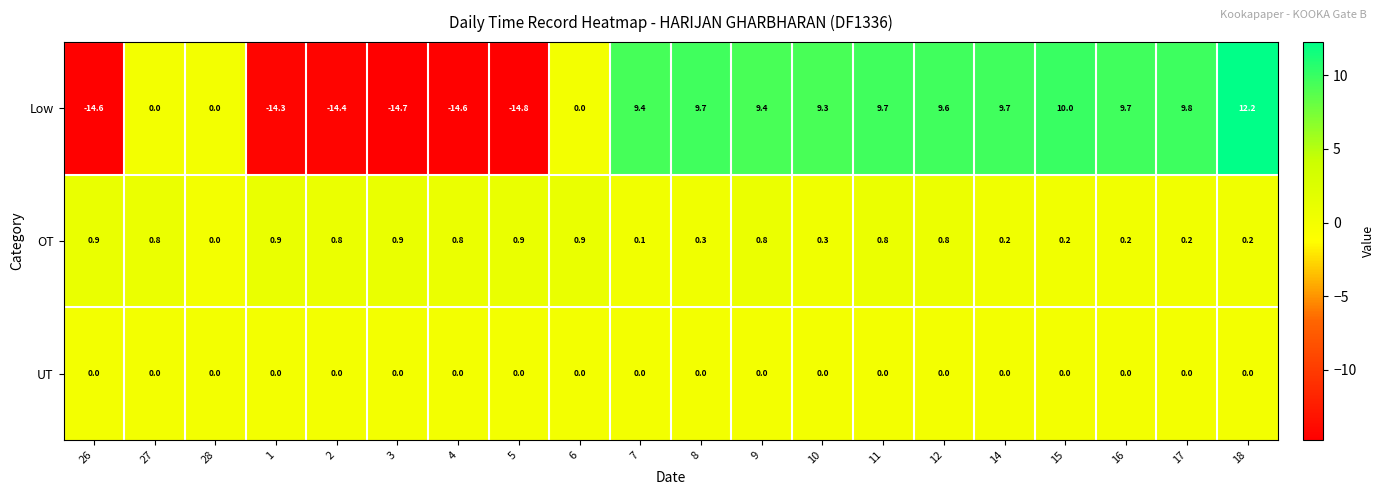

What is the difference between the highest and lowest values at 3?

15.6